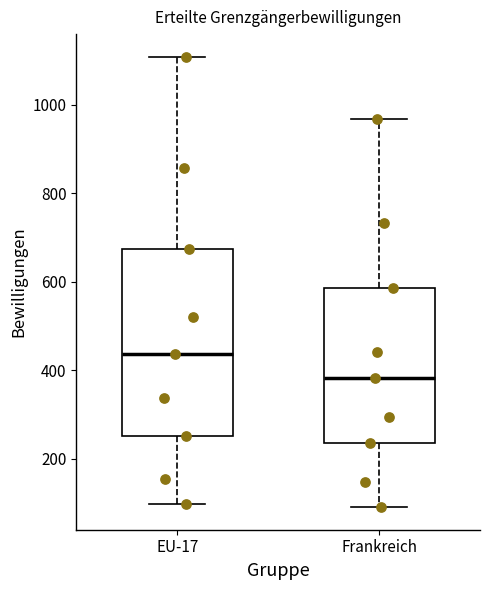

Where is the upper edge of the box for Frankreich on the y-axis? The values are not printed on the chart, so give them approximately, as read against the axis.

580